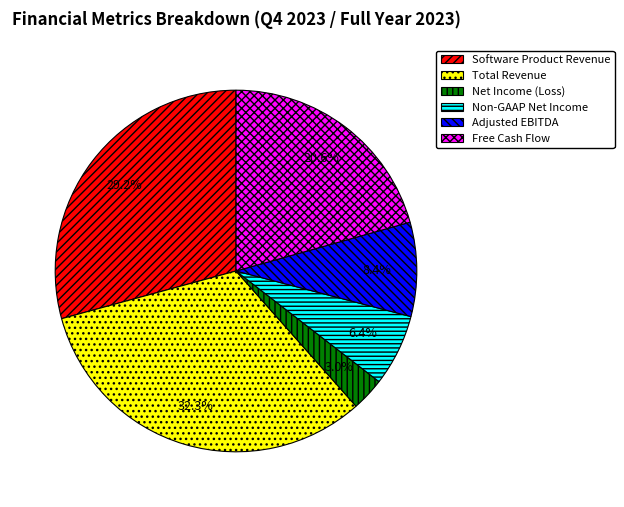

Which slice is the smallest?

Net Income (Loss)